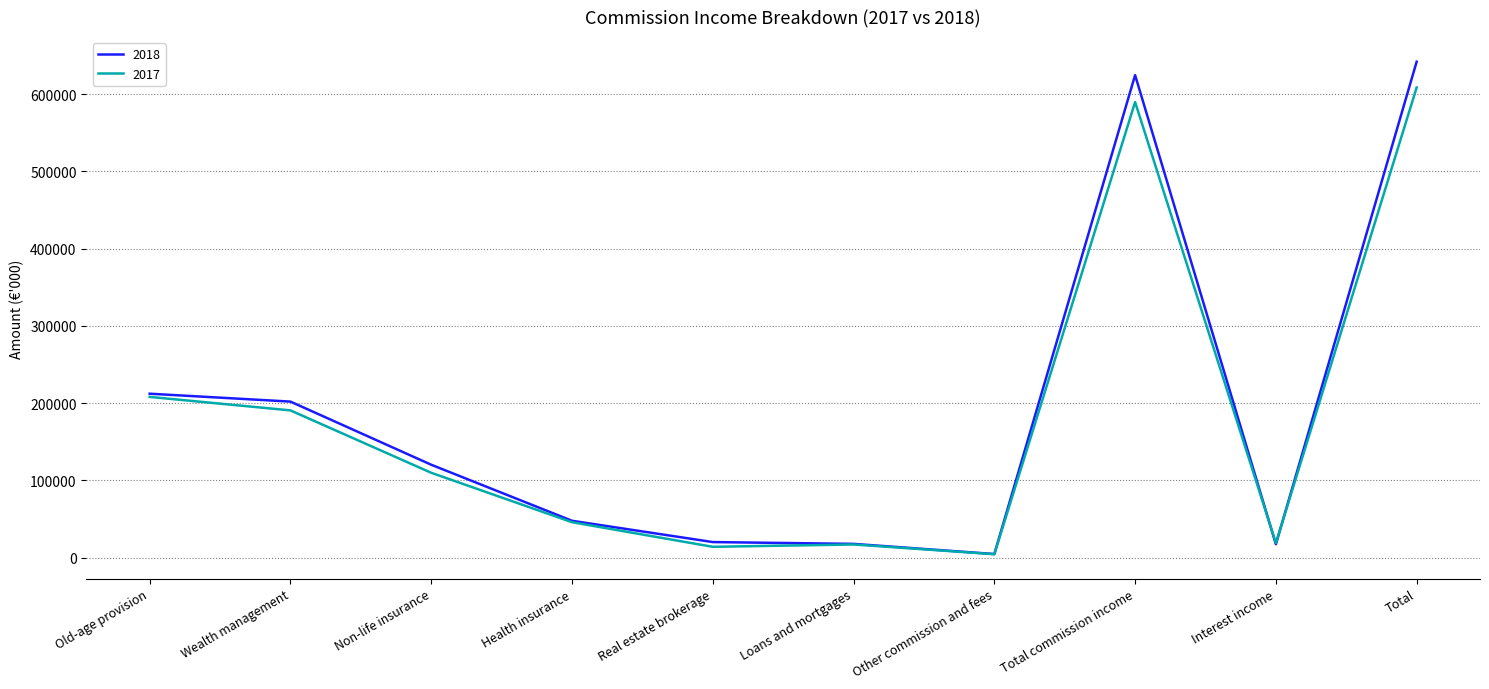

List the series in order of their peak value, highest first.

2018, 2017